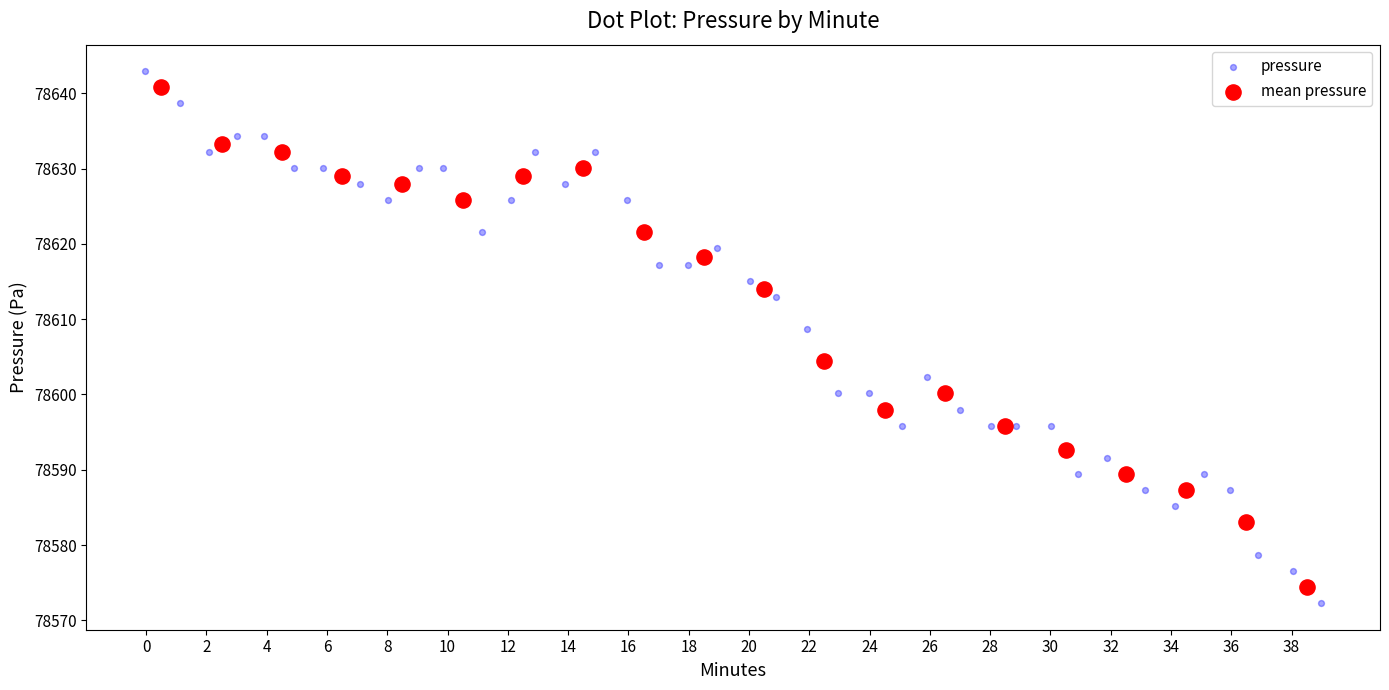

Which series has the largest Y range (max minus min)?

pressure